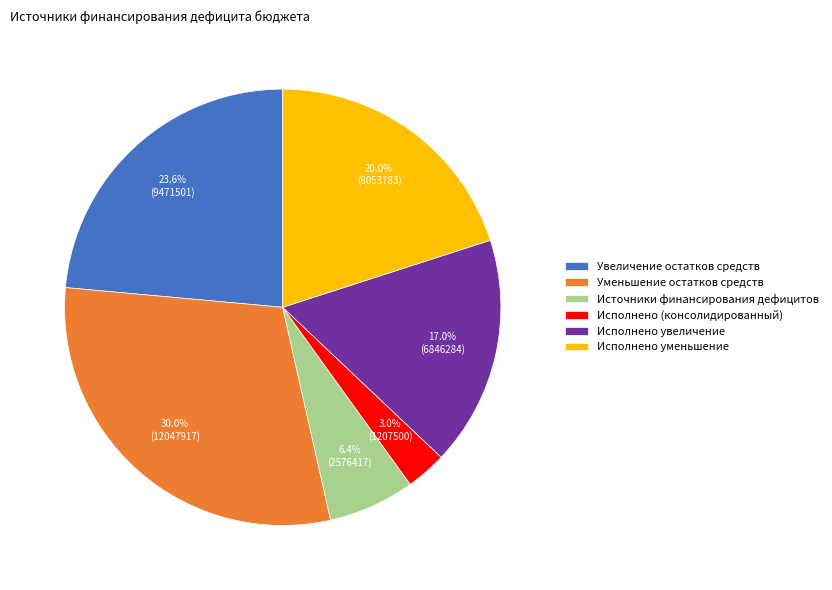

What percentage is the Источники финансирования дефицитов slice, to the nearest percent?

6%